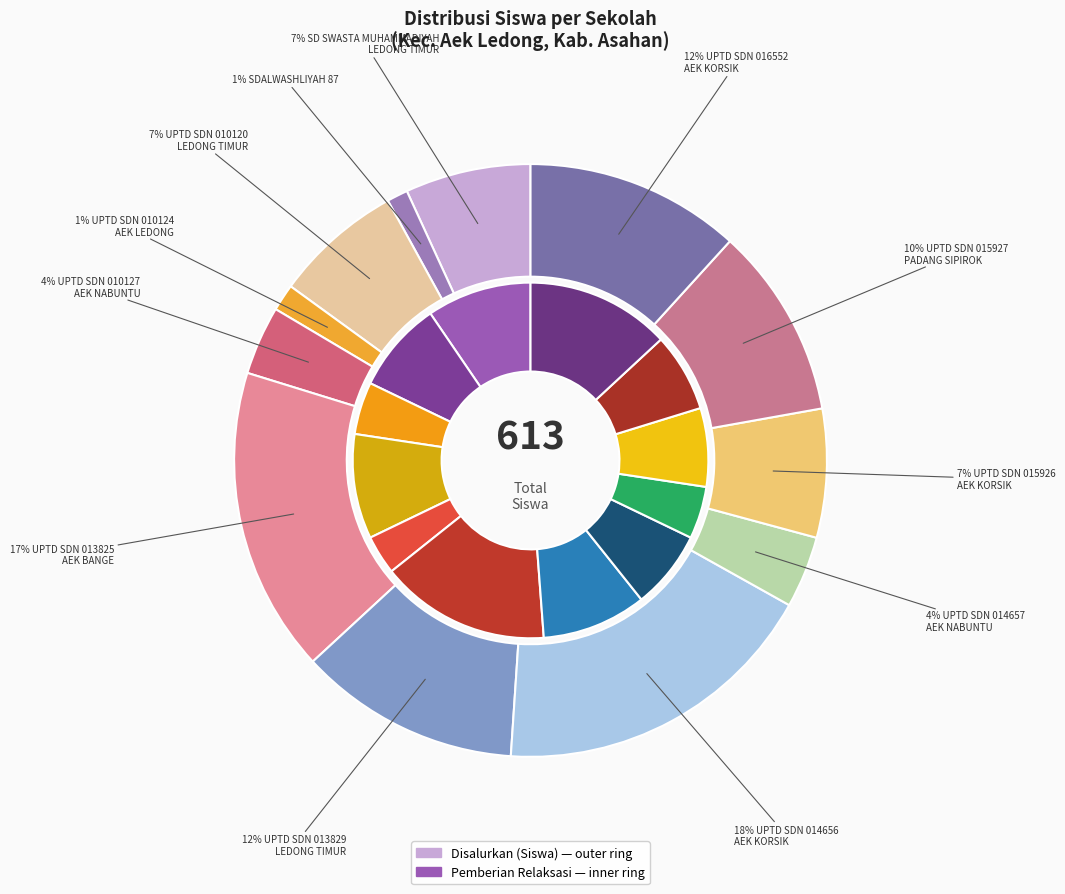

What percentage is the UPTD SDN 014657
AEK NABUNTU slice, to the nearest percent?

4%